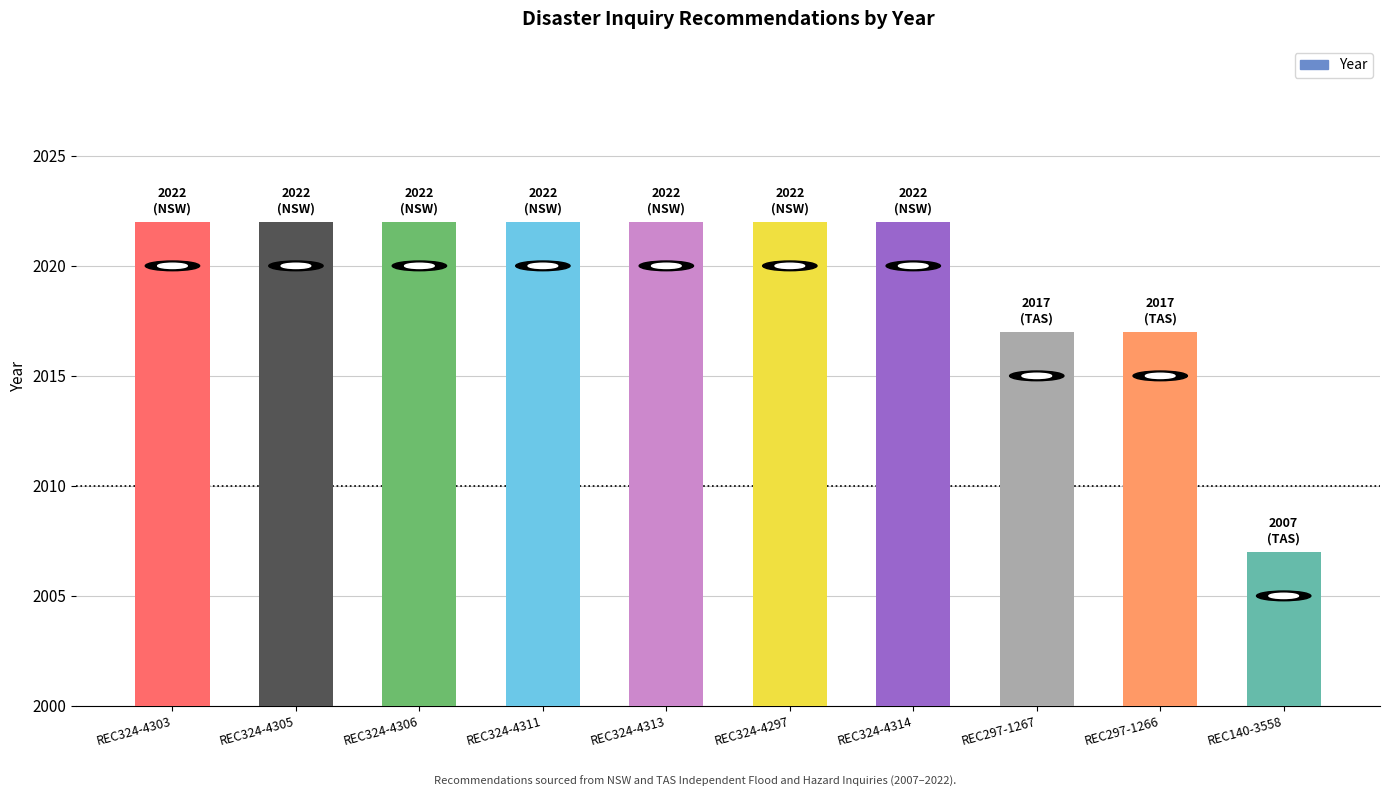

Read the value at REC324-4311, to the nearest 10.

2020